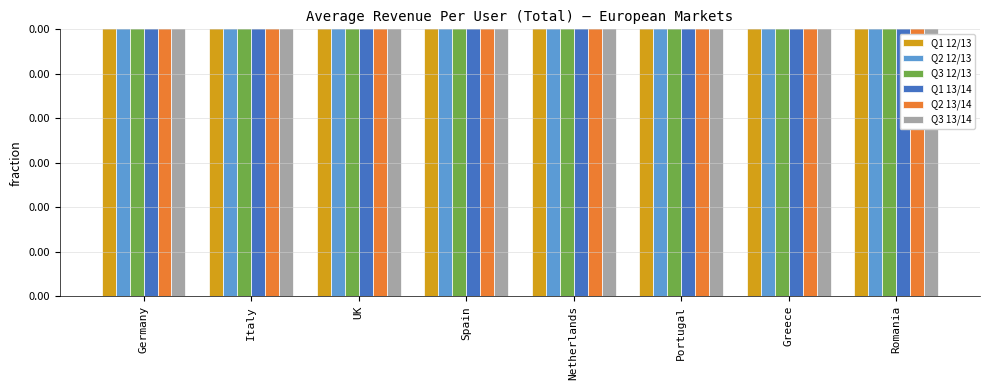

List the series in order of their peak value, lowest first.

Q3 13/14, Q2 13/14, Q1 13/14, Q3 12/13, Q1 12/13, Q2 12/13